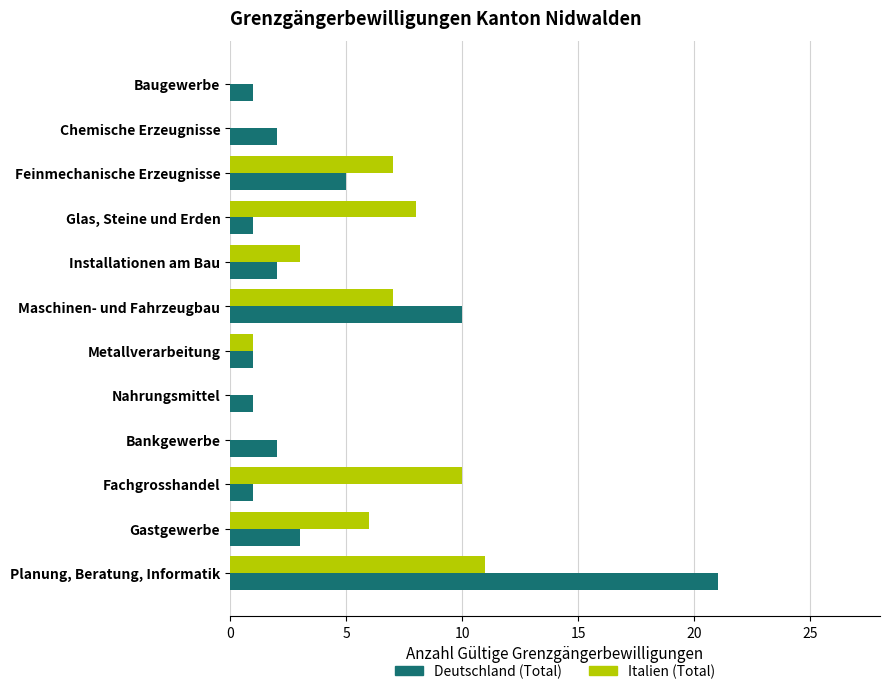

What is the sum of the Deutschland (Total) values at Baugewerbe and Bankgewerbe?

3